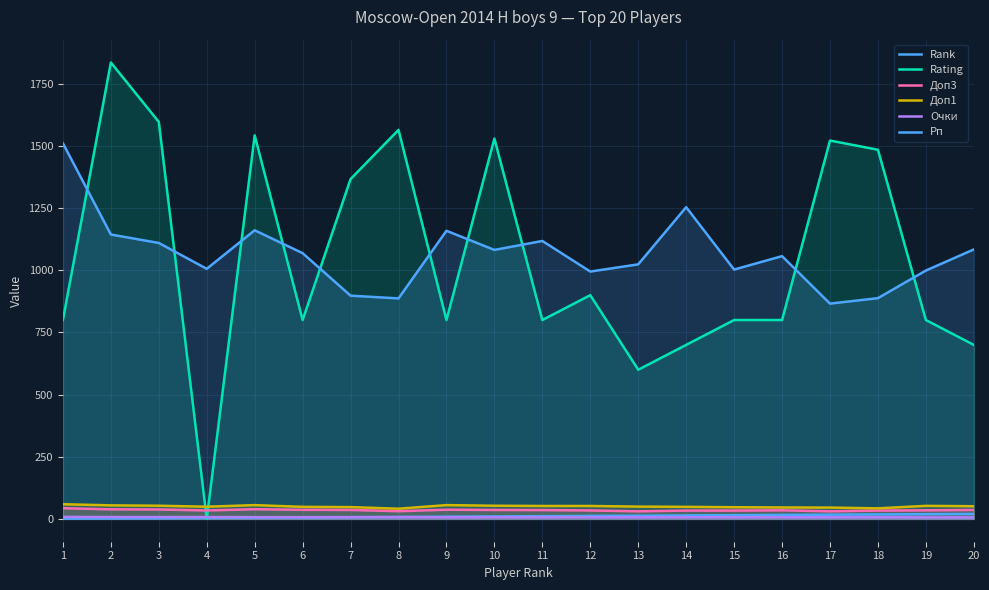

What is the sum of all Рп values?

21315.0